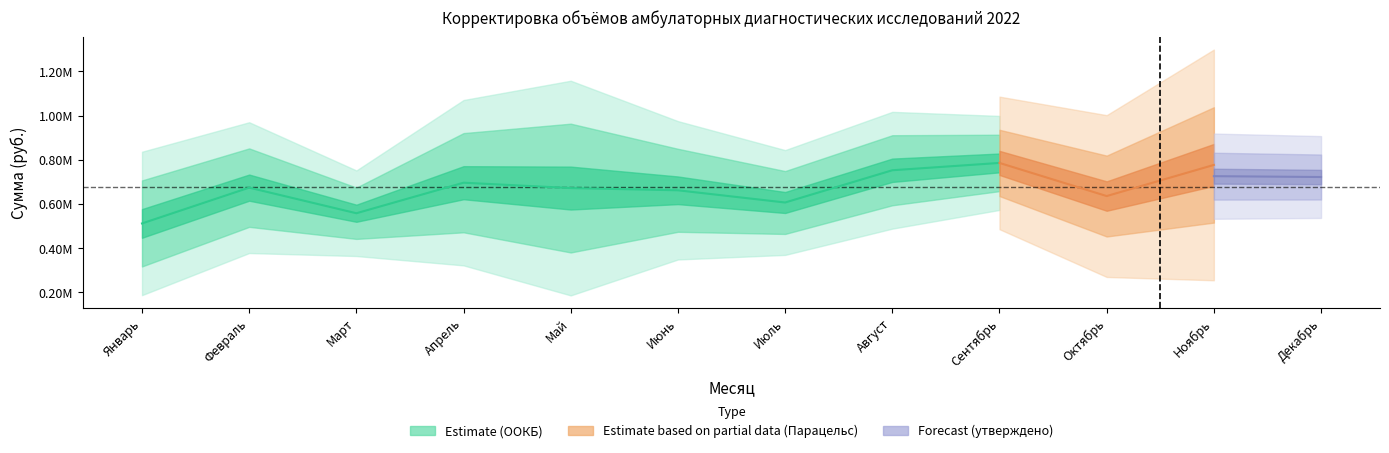

Between Март and Декабрь, which series saw the biggest shift?

Парацельс (с корректировкой)